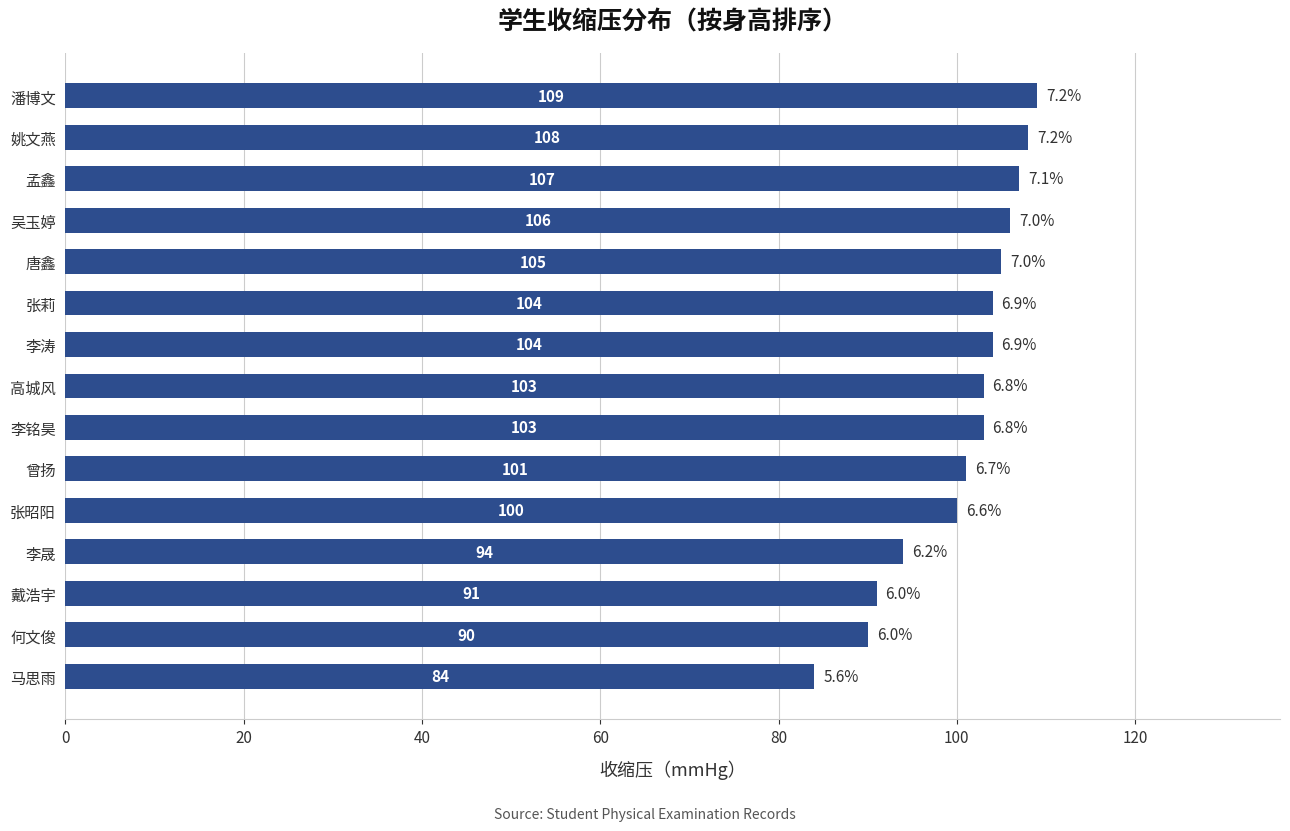

True or false: the data shows 91 at 戴浩宇.

True